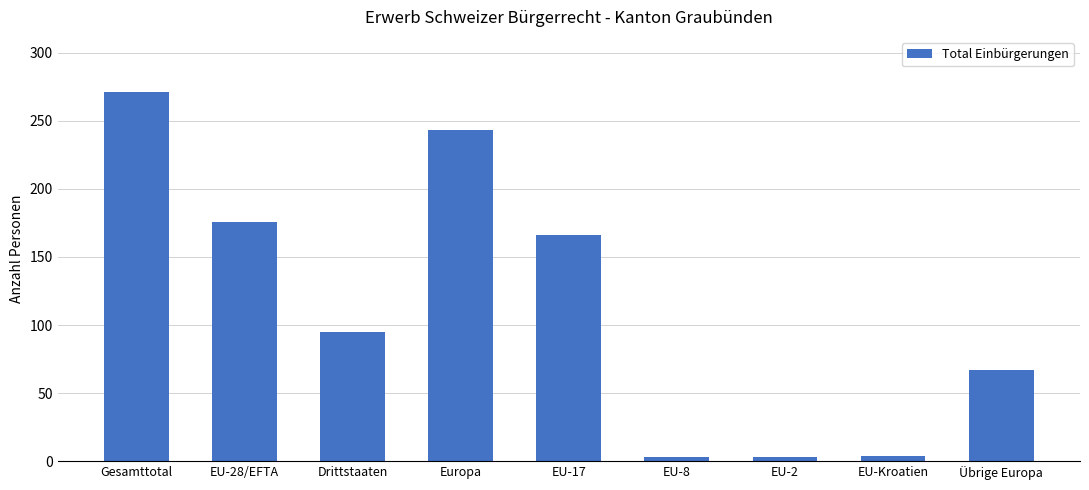

At which label is the value closest to 137?

EU-17